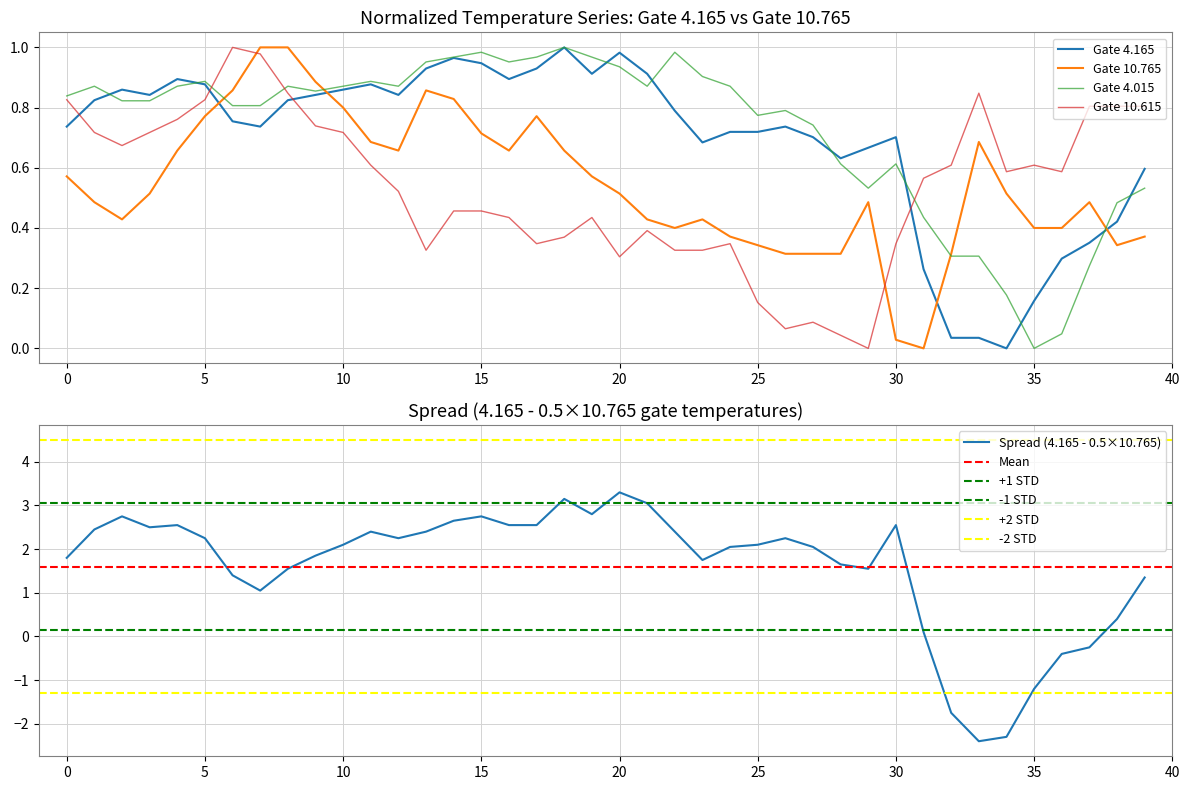

What is the difference between the maximum and minimum values in the 4.015 series?

1.0